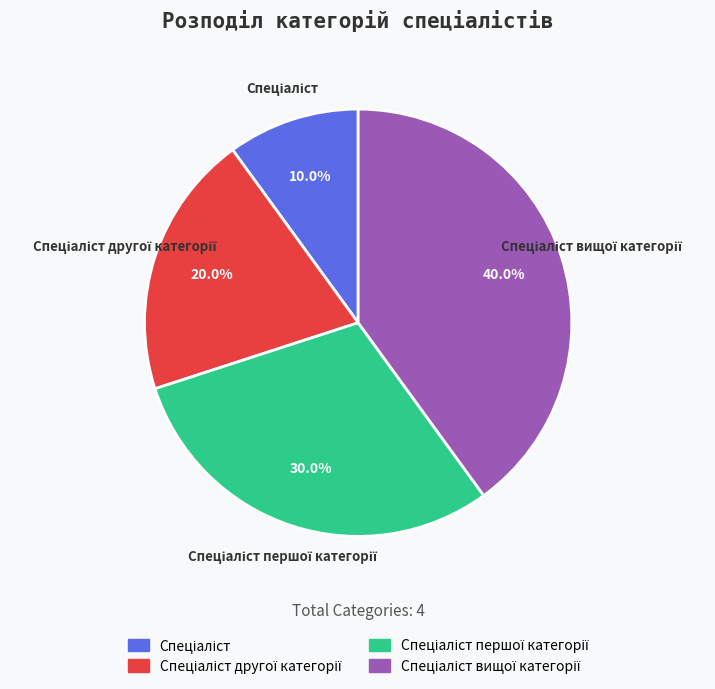

Is there any slice that represents more than half of the pie?

No